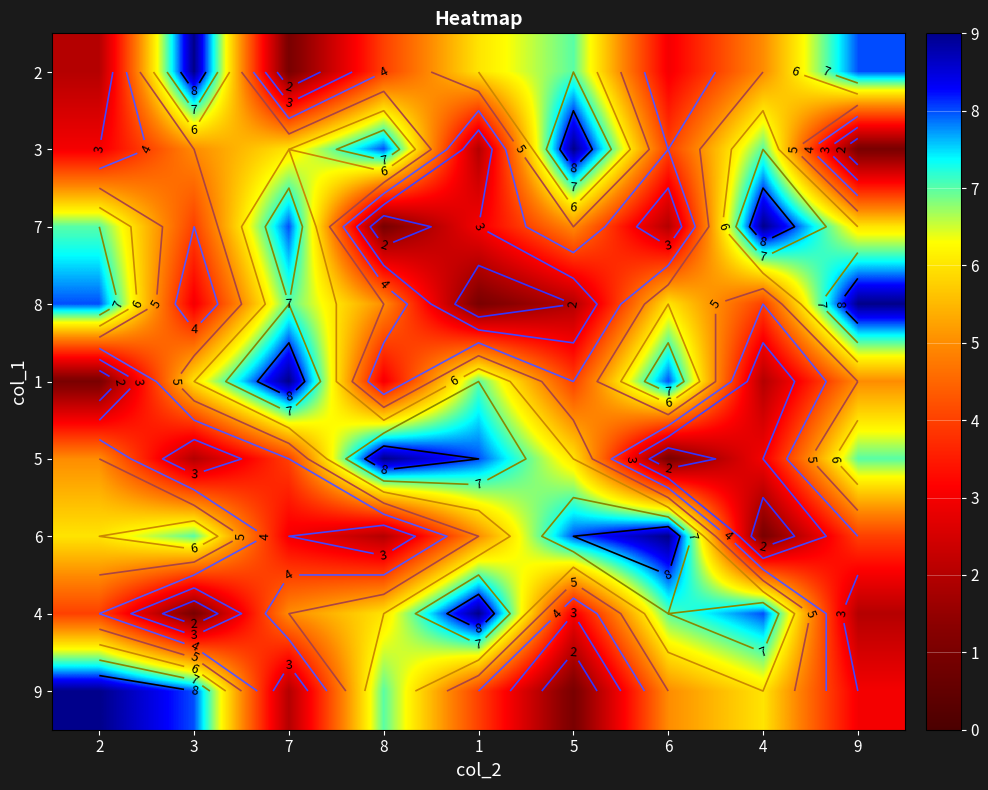

Where does the 8 series first go above 5?

2